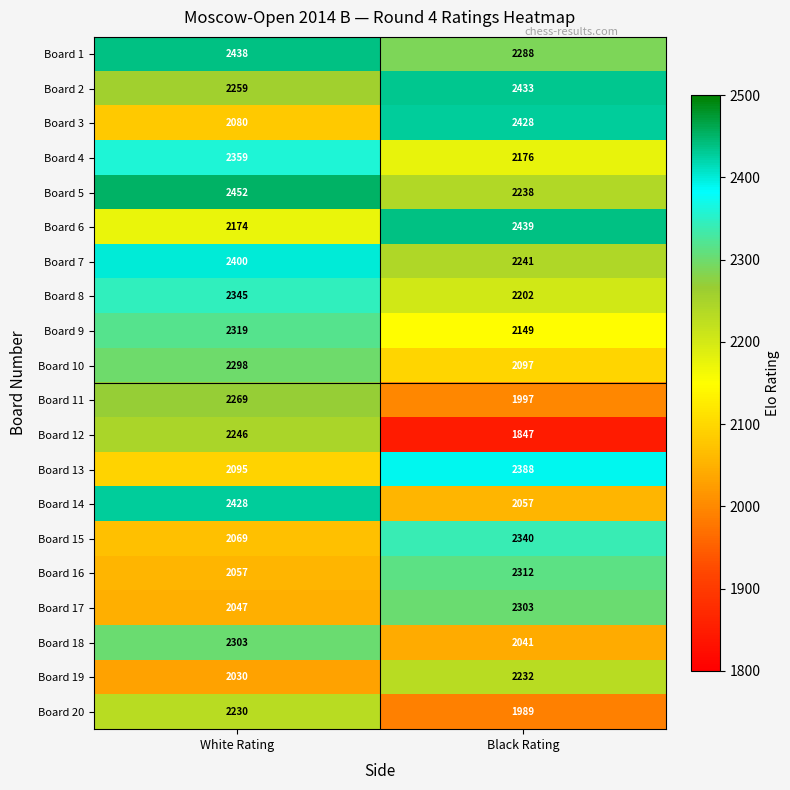

Which category has the highest value across all series?

White Rating